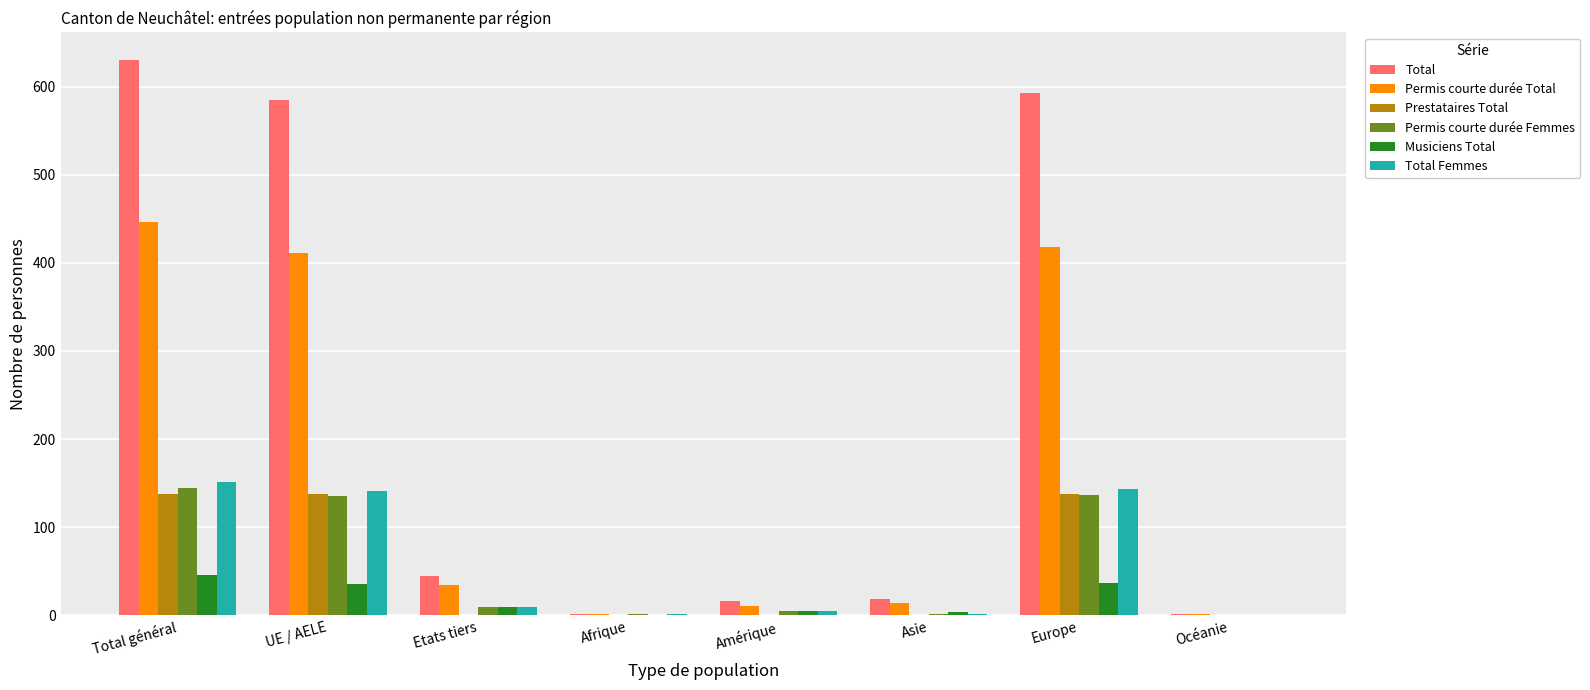

Which category has the highest value across all series?

Total général